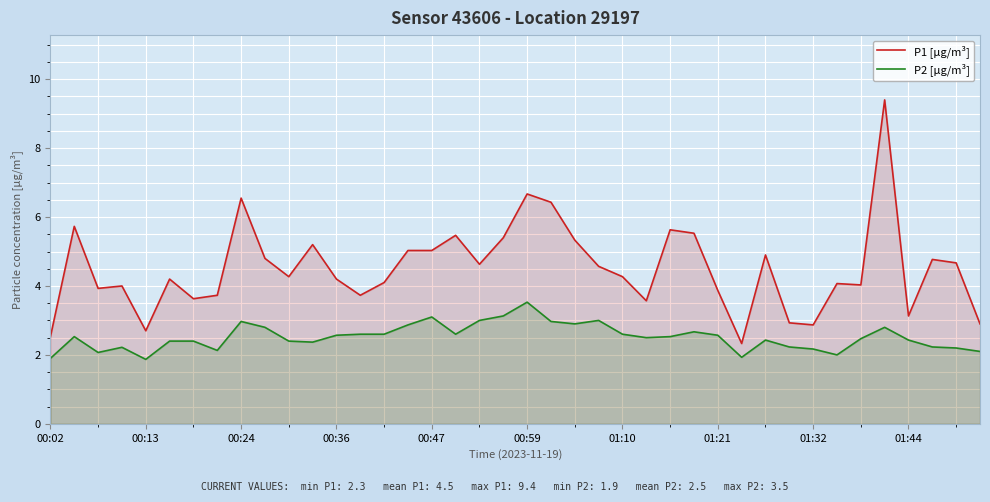

List the series in order of their peak value, lowest first.

P2 [µg/m³], P1 [µg/m³]